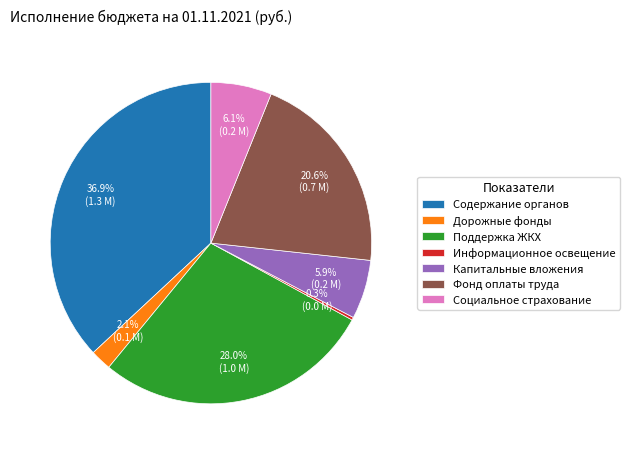

What is the ratio of the value at Капитальные вложения to the value at Информационное освещение?

21.3